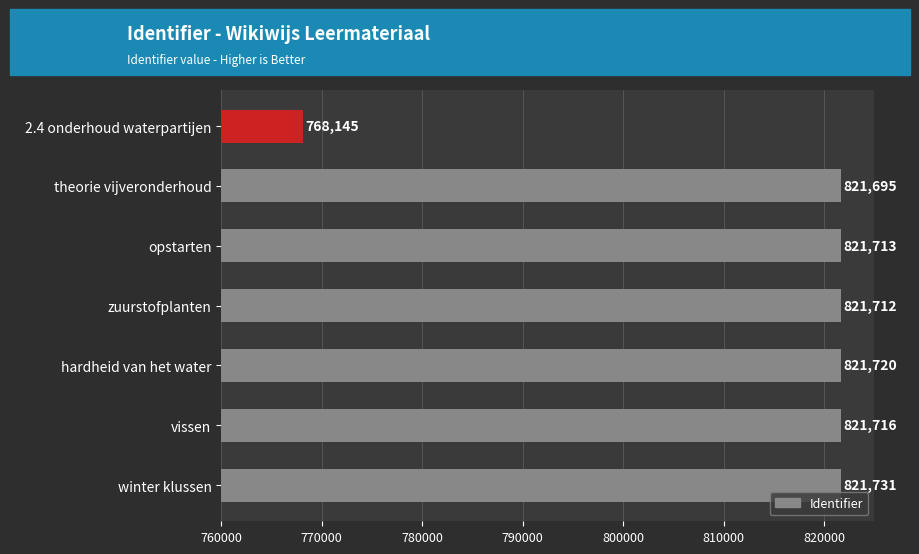

Reading top to bottom, transcribe all the data shown in this chart.

2.4 onderhoud waterpartijen=768145	theorie vijveronderhoud=821695	opstarten=821713	zuurstofplanten=821712	hardheid van het water=821720	vissen=821716	winter klussen=821731